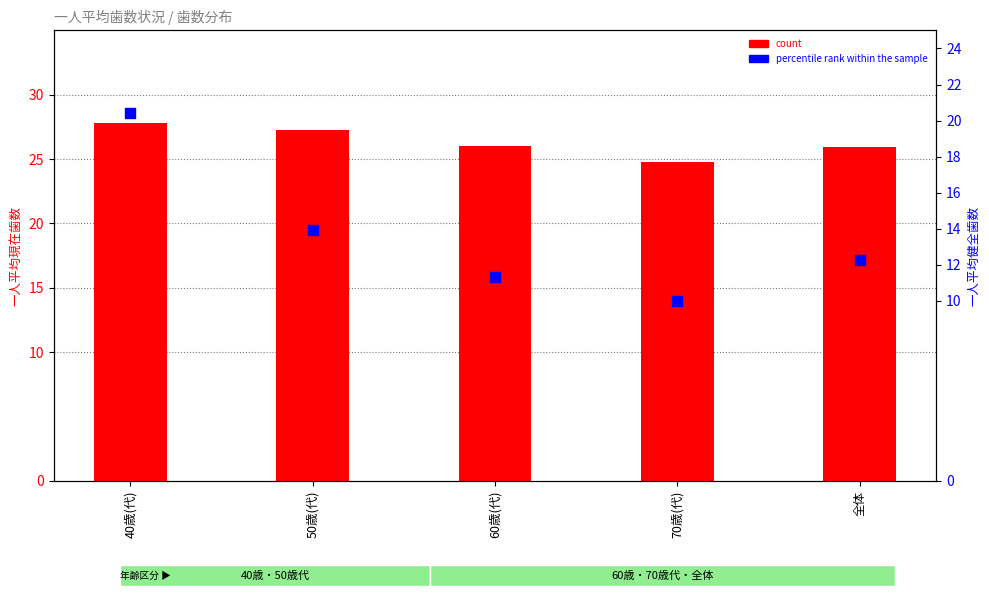

Which series has the largest total across all categories?

count